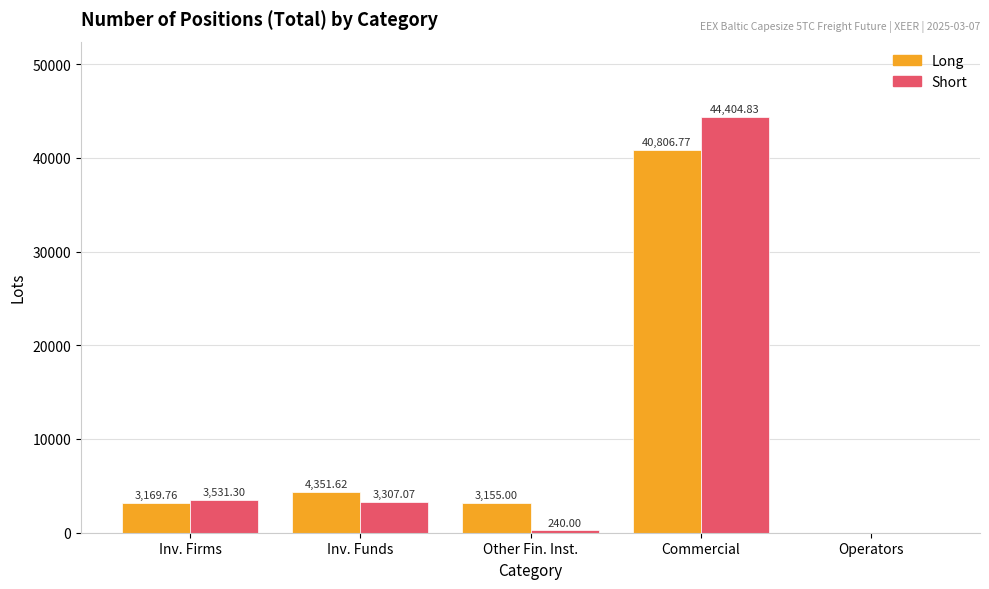

Which series has the largest range (max minus min)?

Short